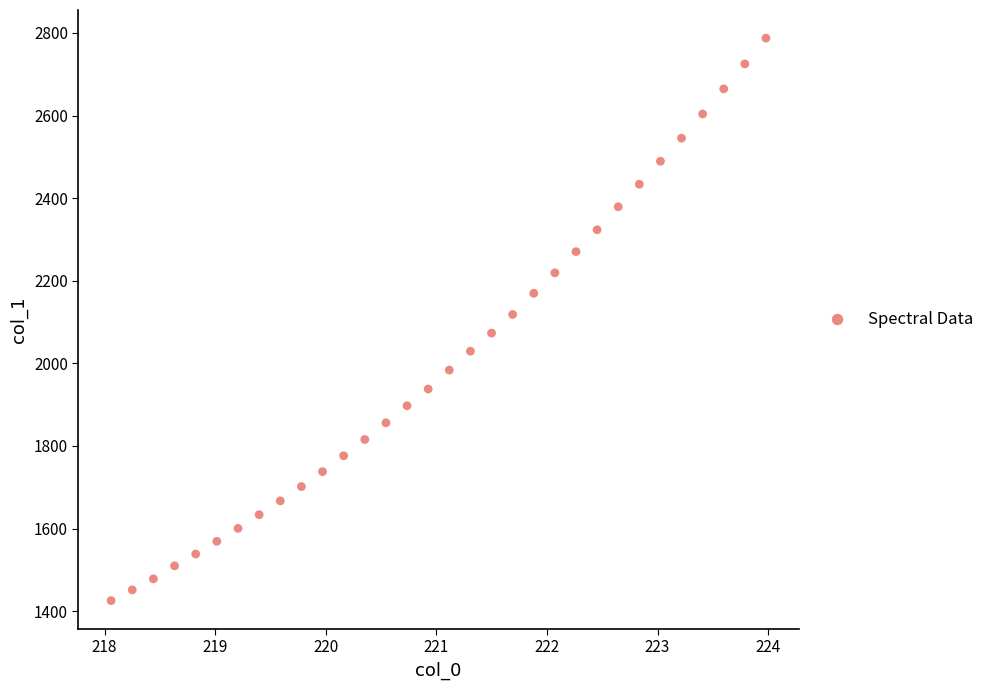

What is the range of X values (max minus min)?

5.9